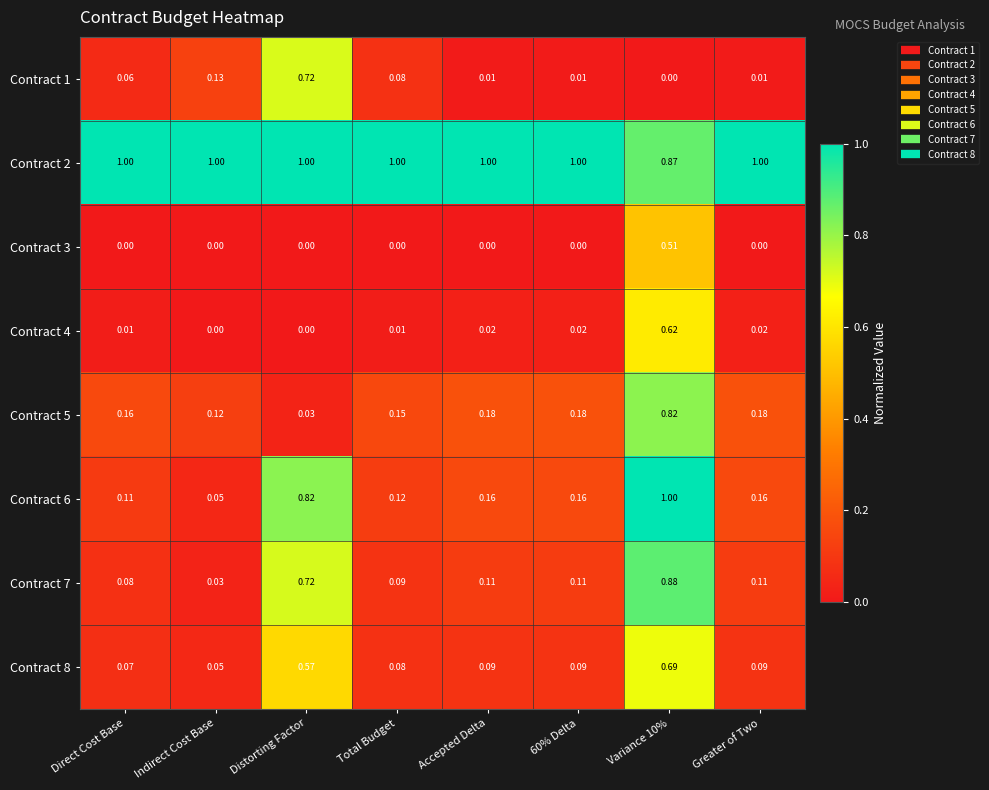

At how many categories does at least one series exceed 0?

8